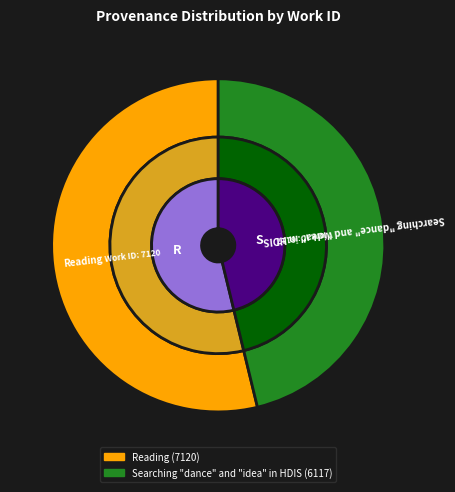

Which category has the smallest portion of the pie?

Searching "dance" and "idea" in HDIS